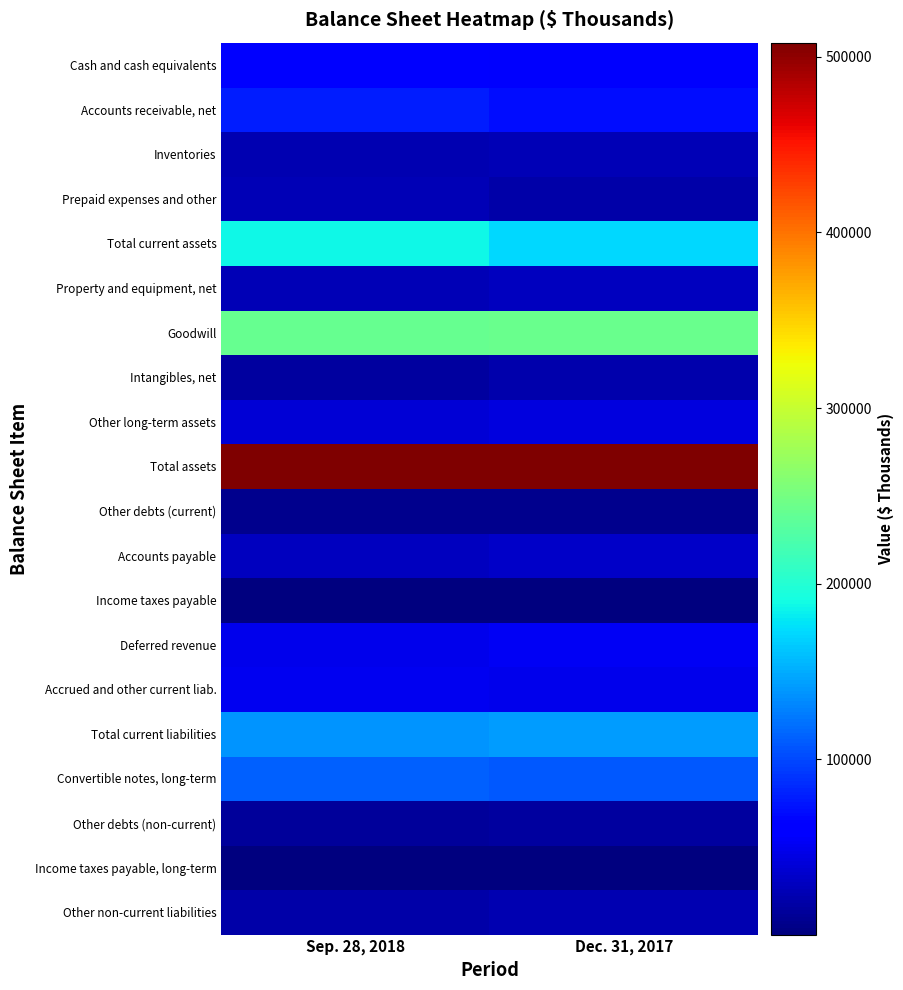

Rank the series at Dec. 31, 2017 from highest to lowest value.

Total assets, Goodwill, Total current assets, Total current liabilities, Convertible notes, long-term, Accounts receivable, net, Cash and cash equivalents, Deferred revenue, Accrued and other current liab., Other long-term assets, Accounts payable, Property and equipment, net, Inventories, Other non-current liabilities, Intangibles, net, Prepaid expenses and other, Other debts (non-current), Other debts (current), Income taxes payable, long-term, Income taxes payable